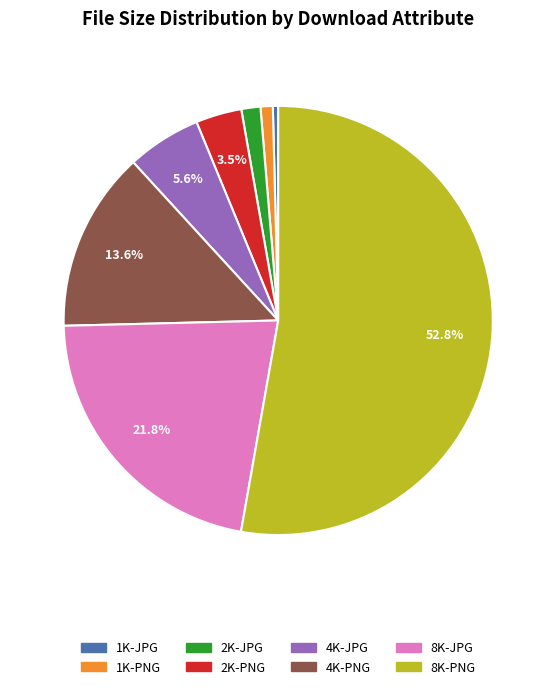

True or false: 2K-PNG accounts for 11% of the total.

False